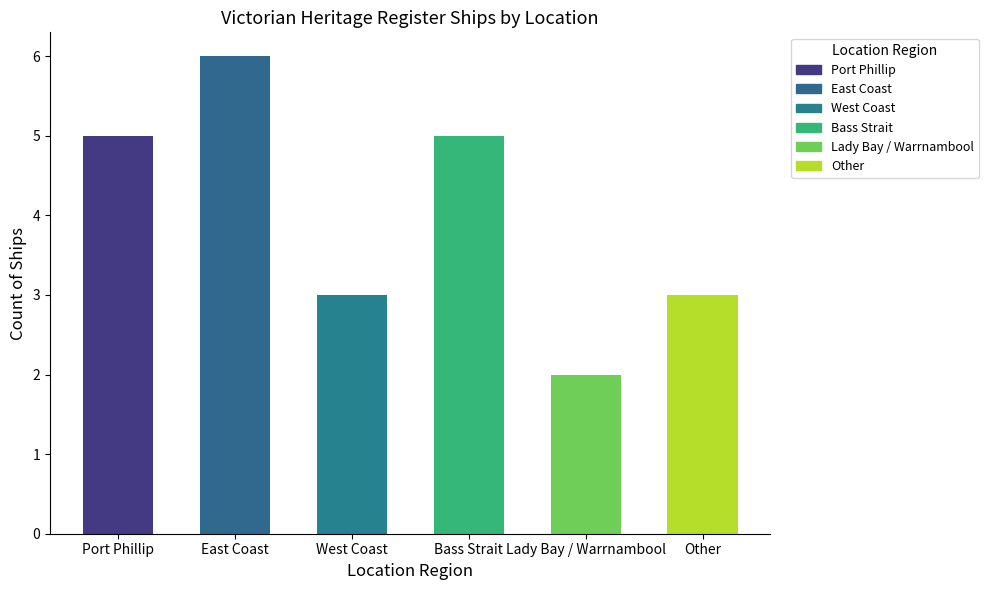

The chart shows a value of 1 at Other. True or false?

False